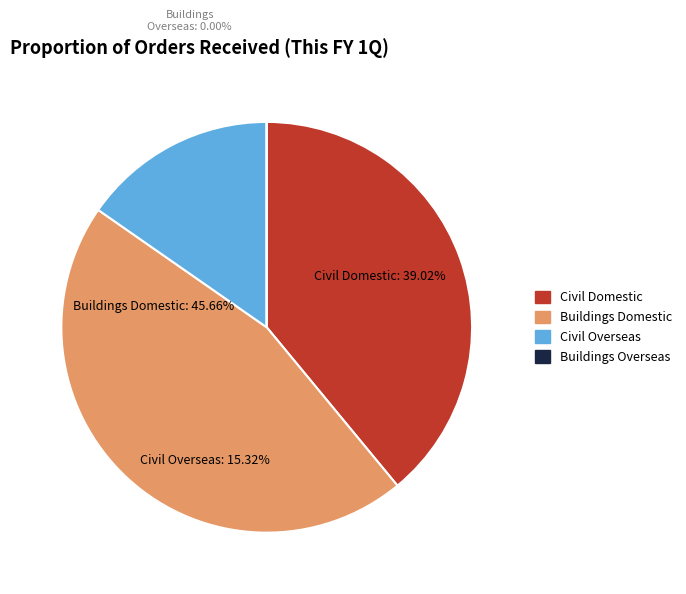

How many segments does this pie chart have?

4